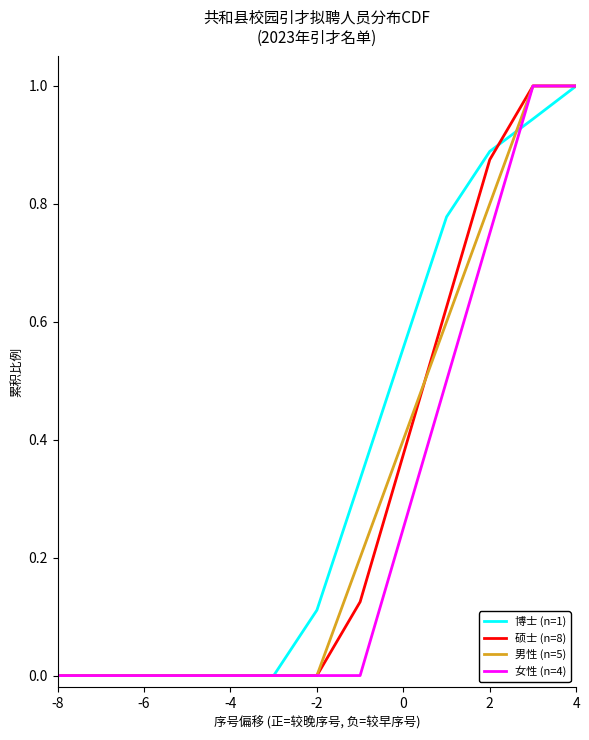

What is the highest value of the 男性 (n=5) series?

1.0